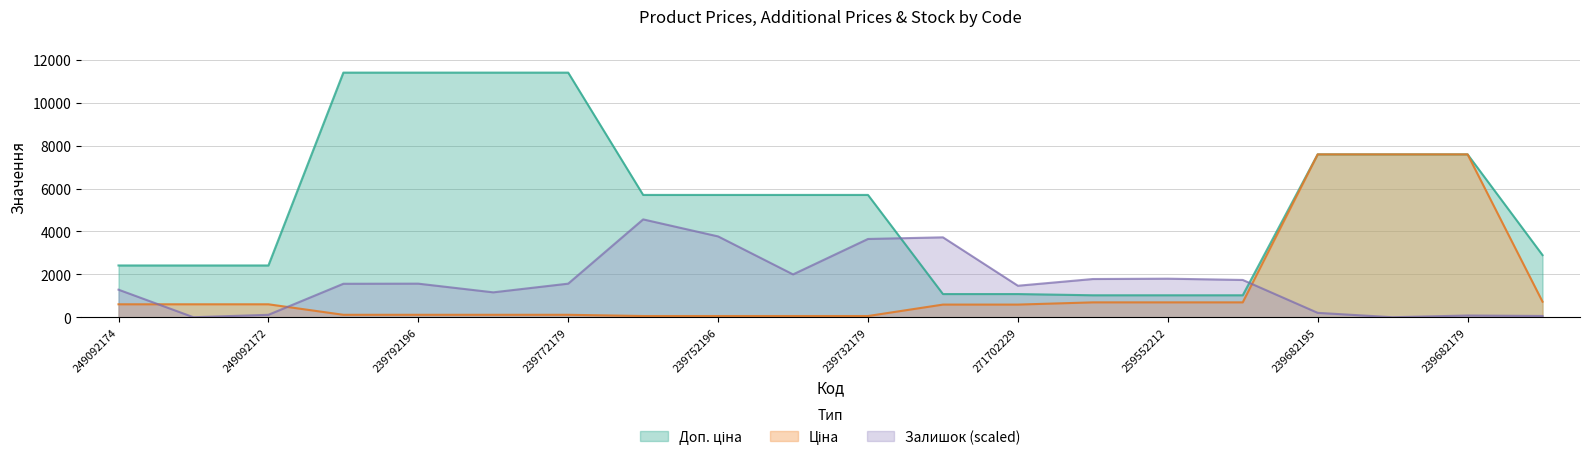

Reading left to right, what are all the values shown in this chart?

Ціна: 603.7	603.7	603.7	114.1	114.1	114.1	114.1	57.0	57.0	57.0	57.0	589.9	589.9	693.7	693.7	693.7	7596.5	7596.5	7596.5	724.5
Доп. ціна: 2414.8	2414.8	2414.8	11410.0	11410.0	11410.0	11410.0	5705.0	5705.0	5705.0	5705.0	1081.7	1081.7	1024.6	1024.6	1024.6	7596.5	7596.5	7596.5	2897.8
Залишок: 1285.5	0.0	113.4	1560.9	1566.3	1161.3	1566.3	4564.0	3770.0	1998.4	3651.2	3726.8	1469.1	1782.4	1798.6	1739.2	205.2	0.0	81.0	59.4